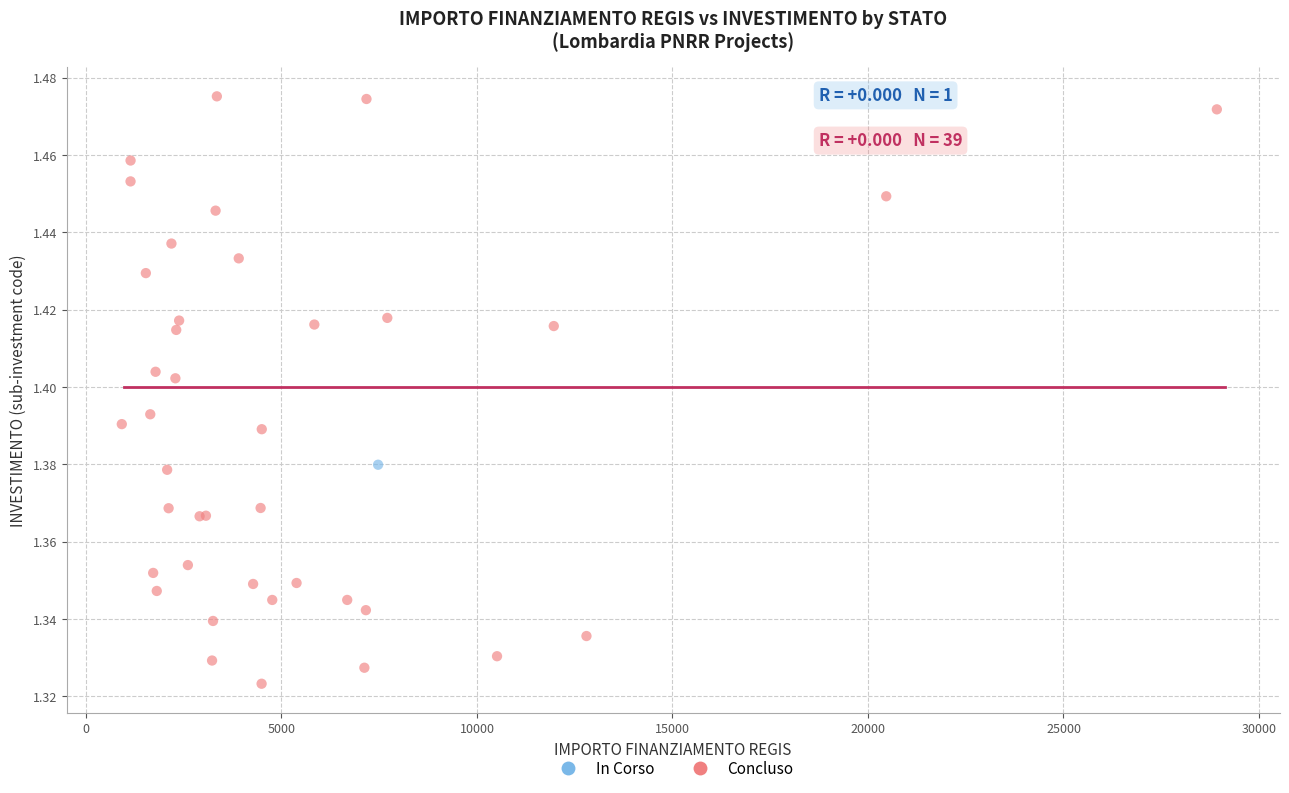

What are all the series names shown in the legend?

In Corso, Concluso